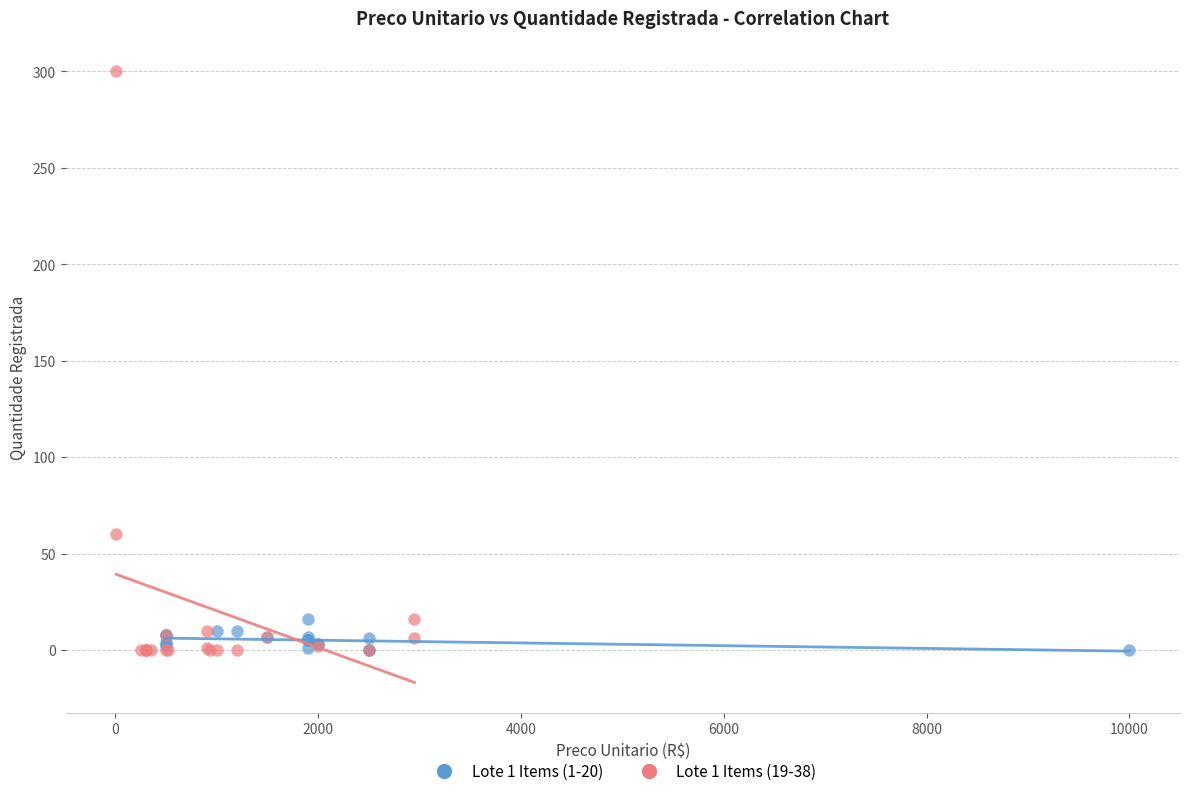

What are all the series names shown in the legend?

Lote 1 Items (1-20), Lote 1 Items (19-38)